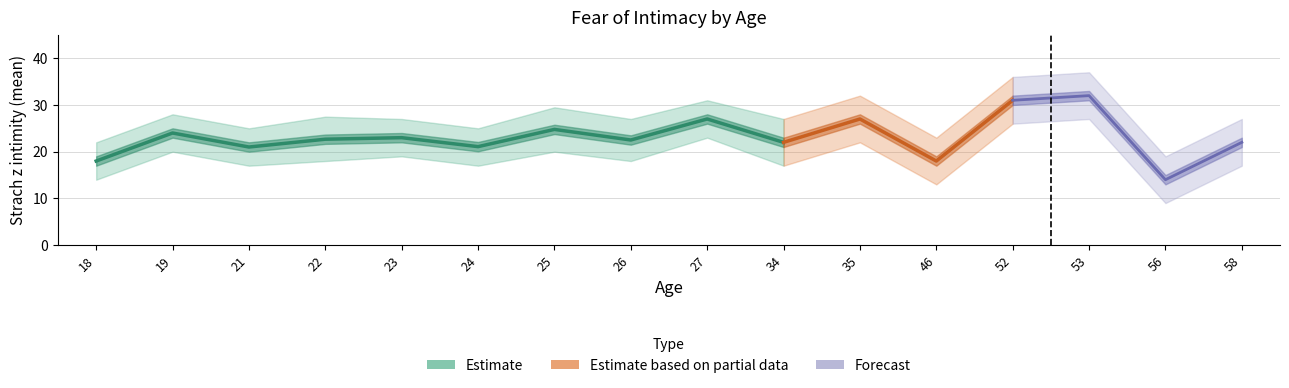

Where does the upper series first go above 27?

19